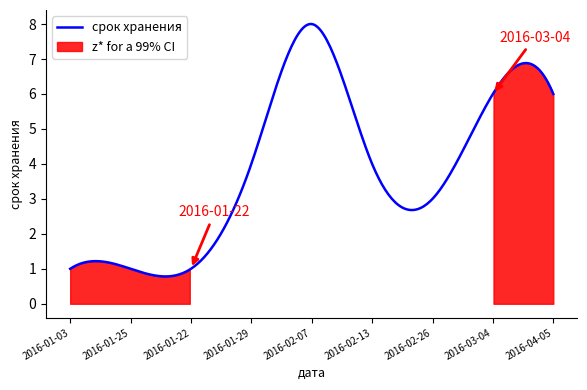

What is the minimum value shown in the chart?

1